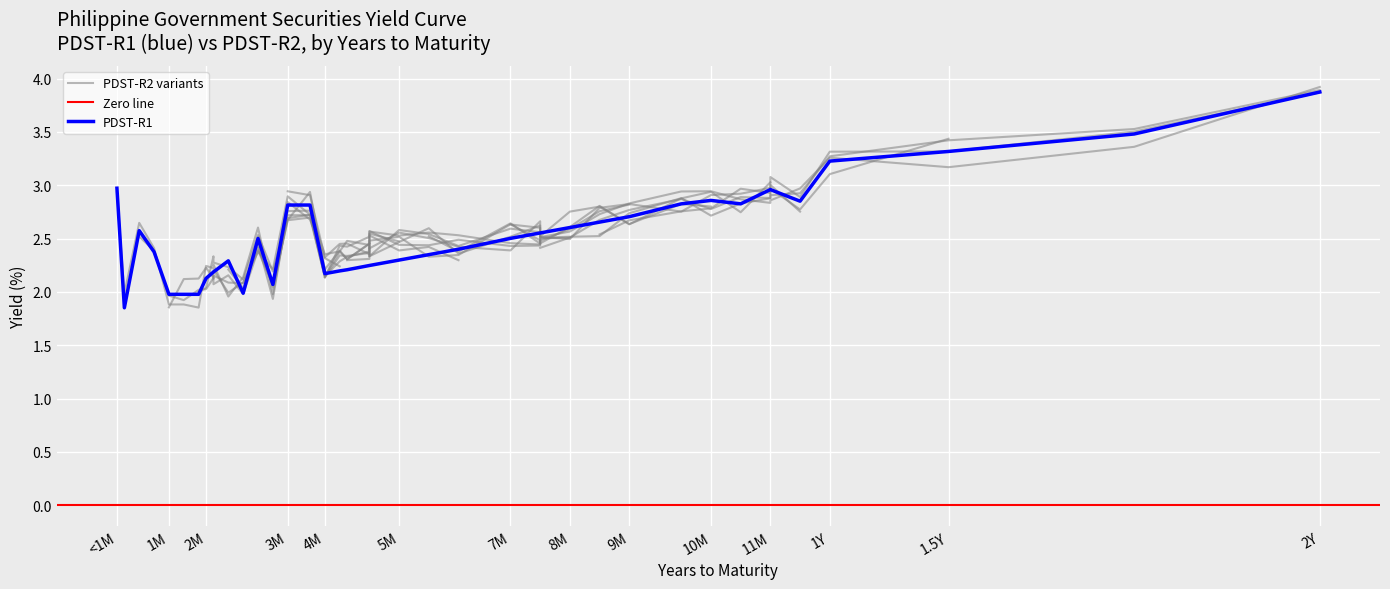

True or false: PDST-R1 and Years intersect in this chart.

False